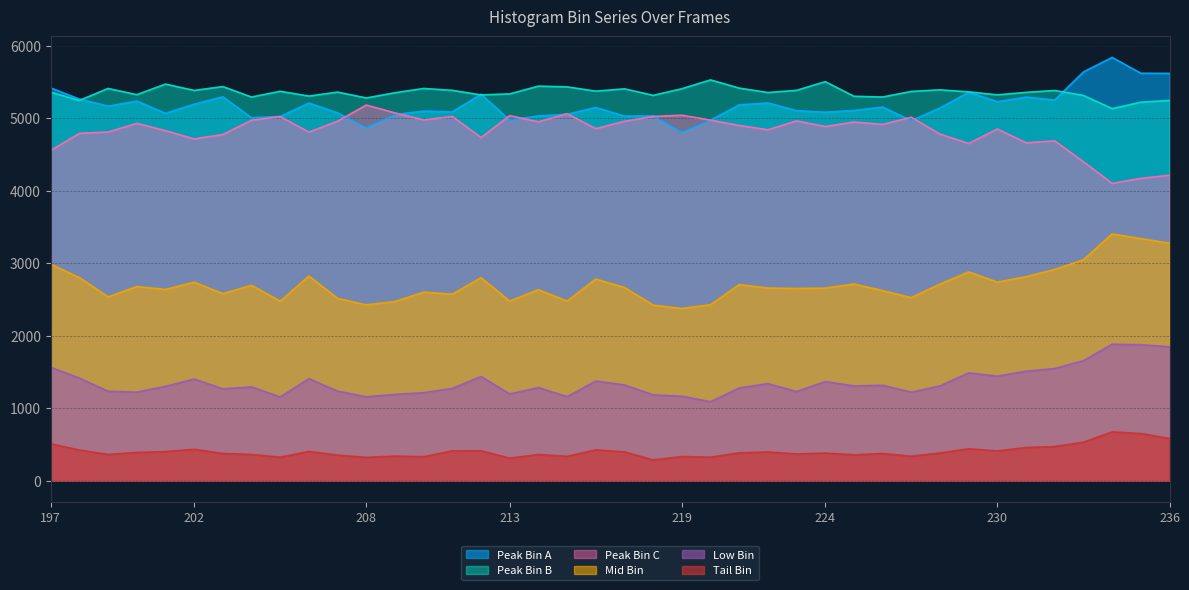

Rank the series by their maximum value, from highest to lowest.

Peak Bin A, Peak Bin B, Peak Bin C, Mid Bin, Low Bin, Tail Bin